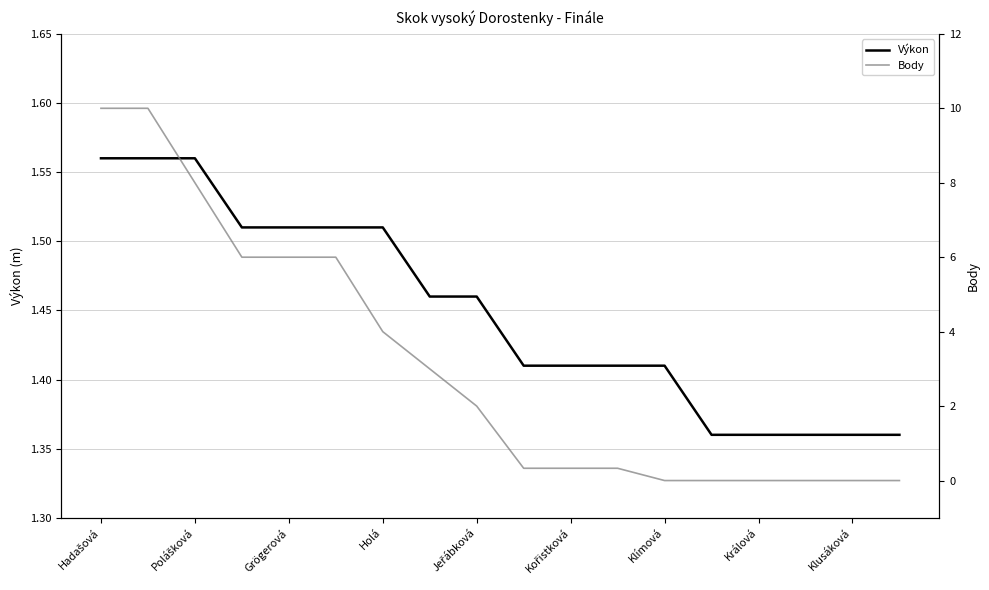

The Výkon series shows 0.9 at Kořistková. True or false?

False